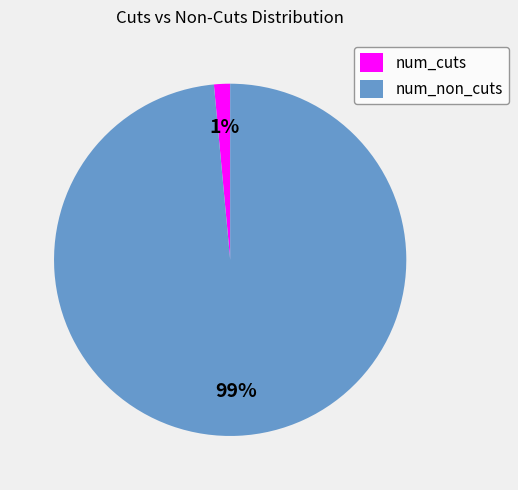

To the nearest percent, what is the average slice percentage?

50%